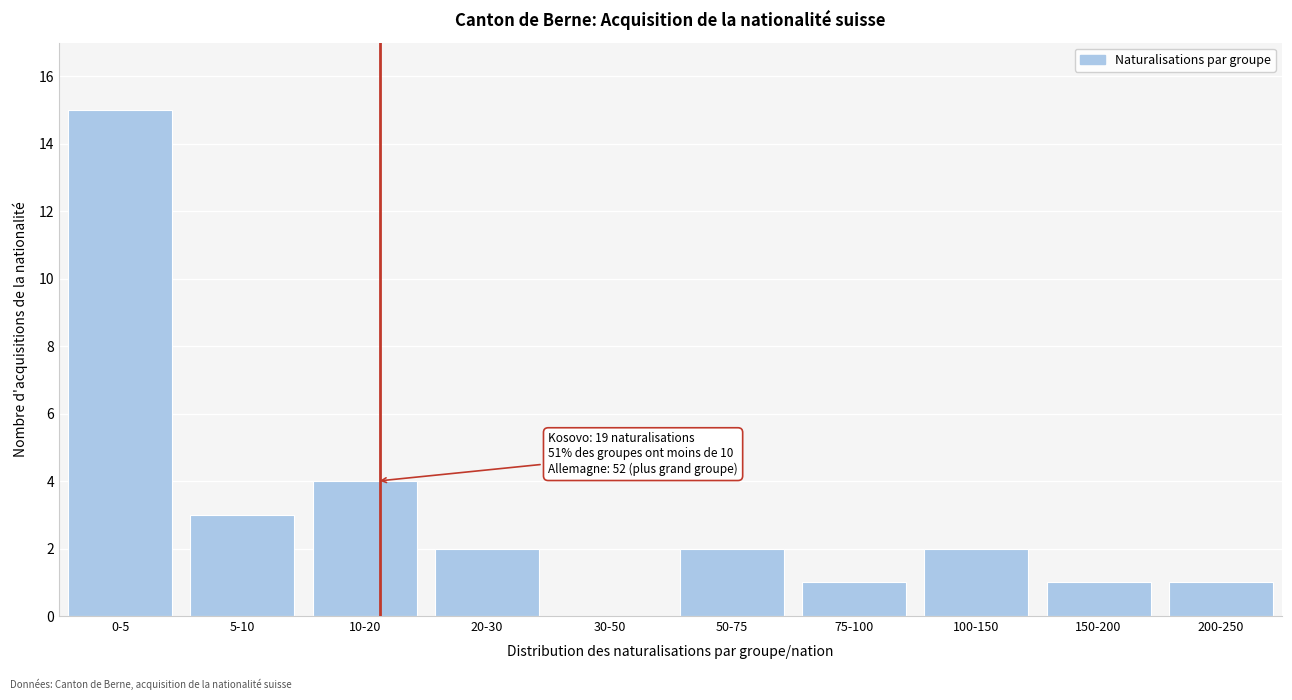

Reading left to right, transcribe all the data shown in this chart.

0-5=15	5-10=3	10-20=4	20-30=2	30-50=0	50-75=2	75-100=1	100-150=2	150-200=1	200-250=1